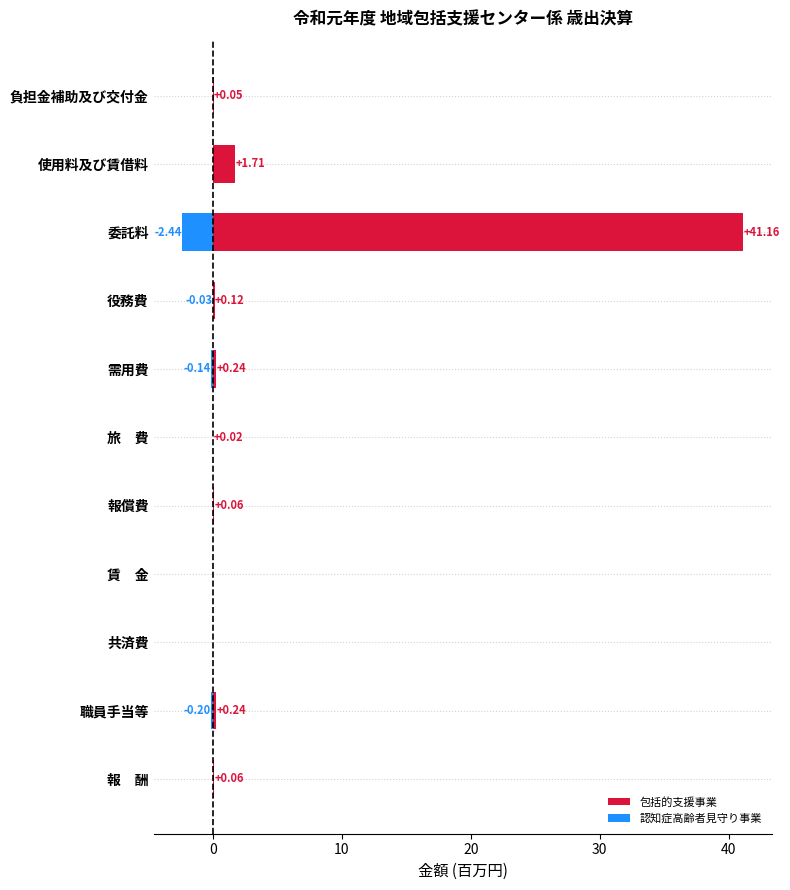

What are all the series names shown in the legend?

包括的支援事業, 認知症高齢者見守り事業